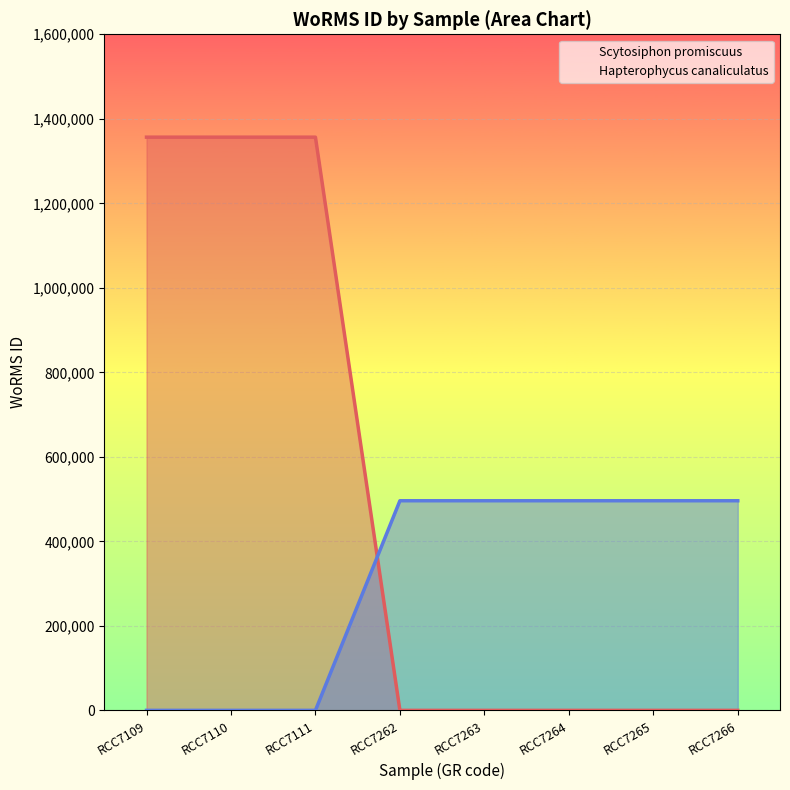

Which series changed the most between RCC7264 and RCC7265?

Scytosiphon promiscuus